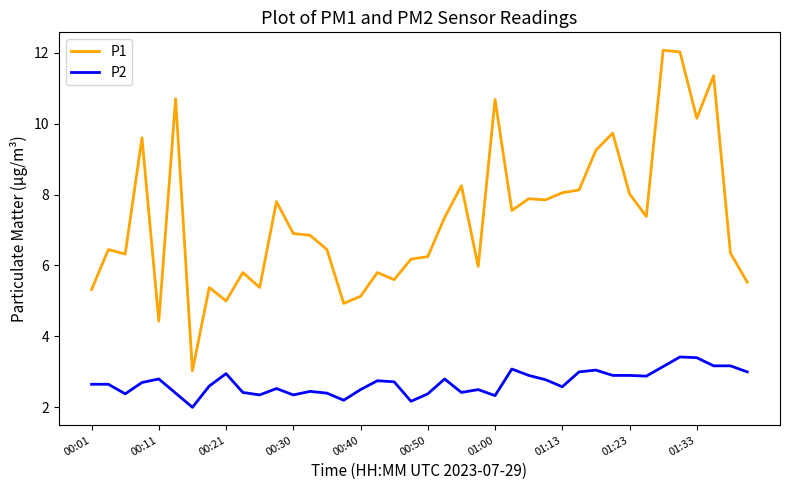

What is the average value of the P1 series?

7.3